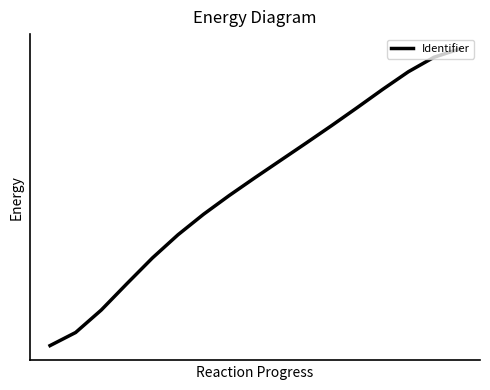

Does the chart have visible grid lines?

No